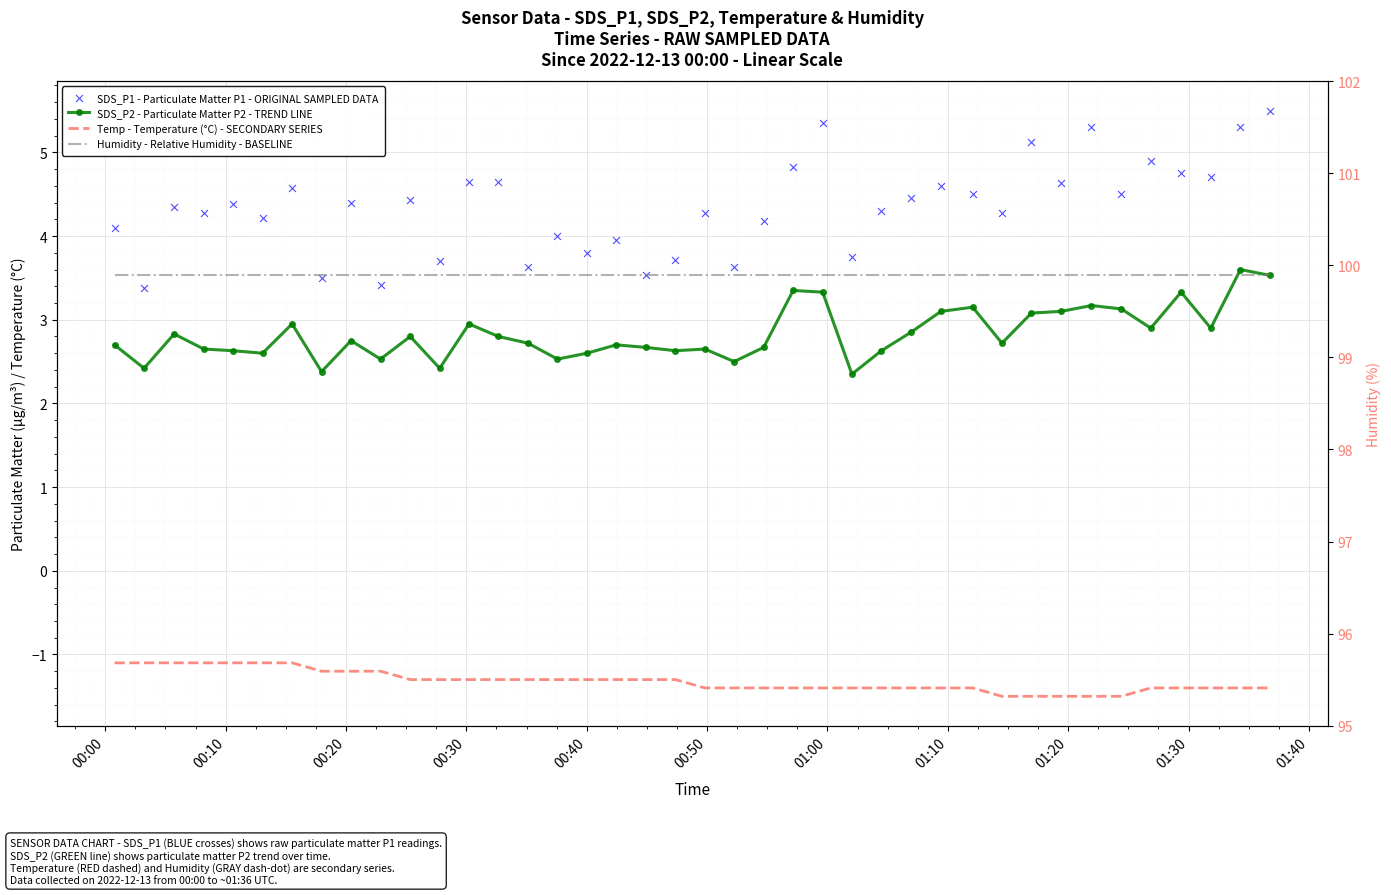

What are all the series names shown in the legend?

SDS_P2 - Particulate Matter P2 - TREND LINE, Temp - Temperature (°C) - SECONDARY SERIES, SDS_P1 - Particulate Matter P1 - ORIGINAL SAMPLED DATA, Humidity - Relative Humidity - BASELINE